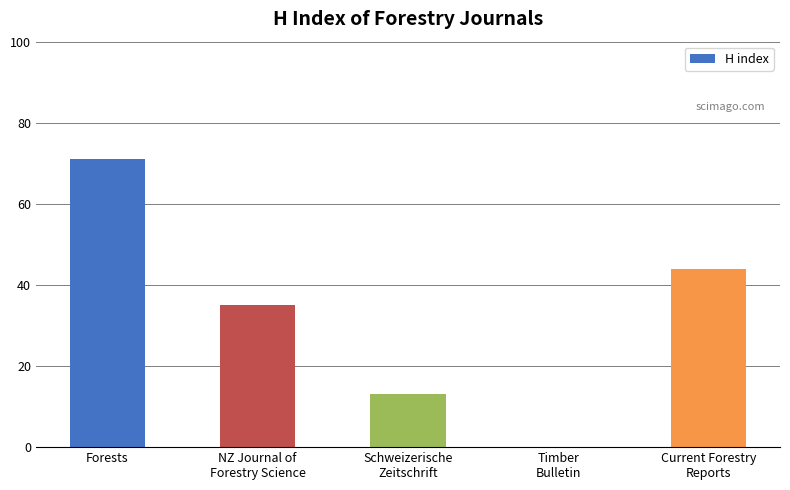

Reading right to left, transcribe all the data shown in this chart.

Current Forestry
Reports=44	Timber
Bulletin=0	Schweizerische
Zeitschrift=13	NZ Journal of
Forestry Science=35	Forests=71